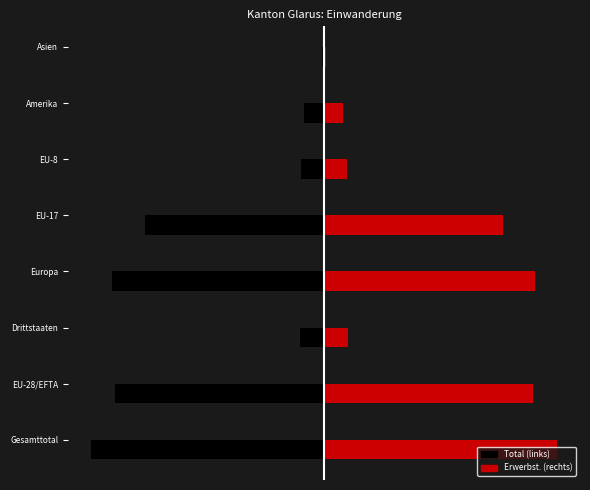

What is the sum of the Erwerbstaetigkeit ohne Kontingentierung (mirrored) values at EU-28/EFTA and EU-8?

-340